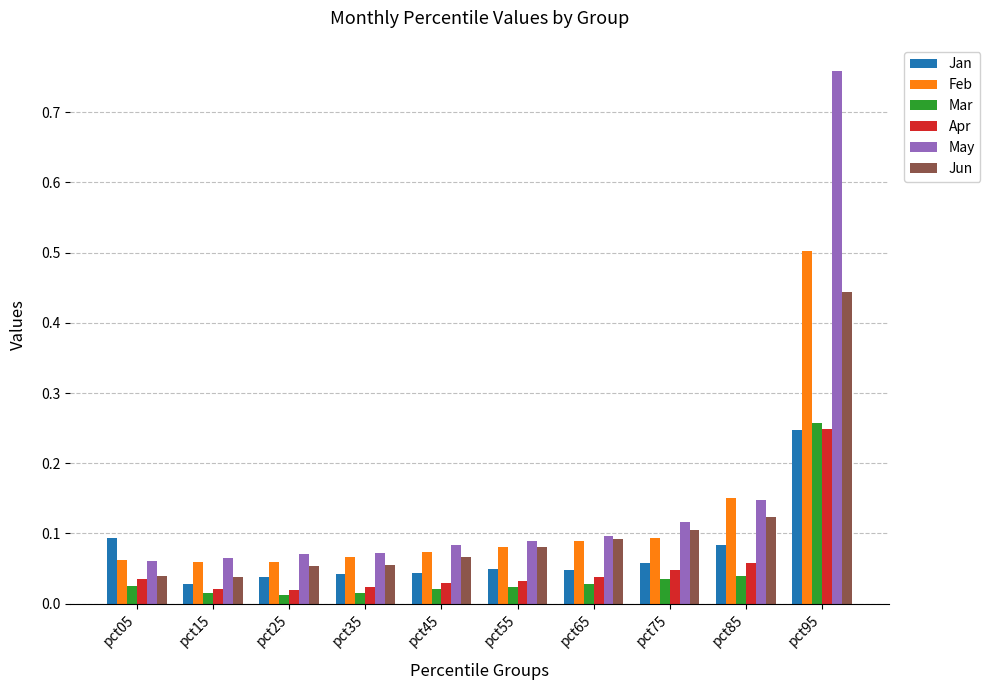

What is the sum of all Jan values?

0.7